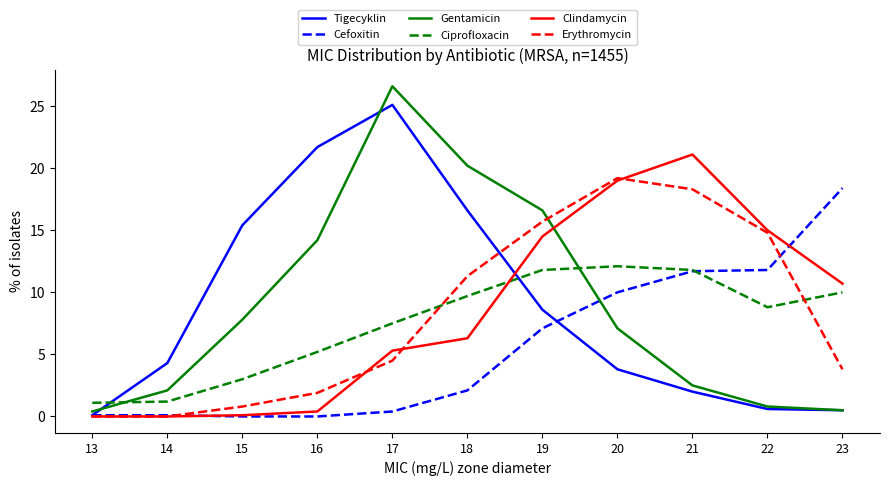

What is the sum of all Gentamicin values?

98.8